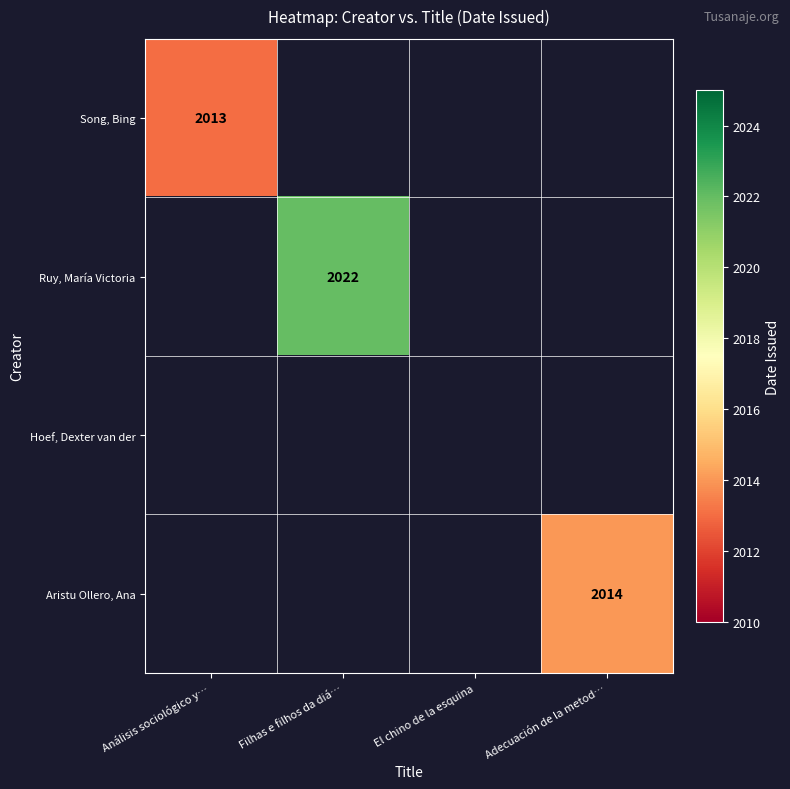

The value of Aristu Ollero, Ana at Adecuación de la metod… is 2872. True or false?

False